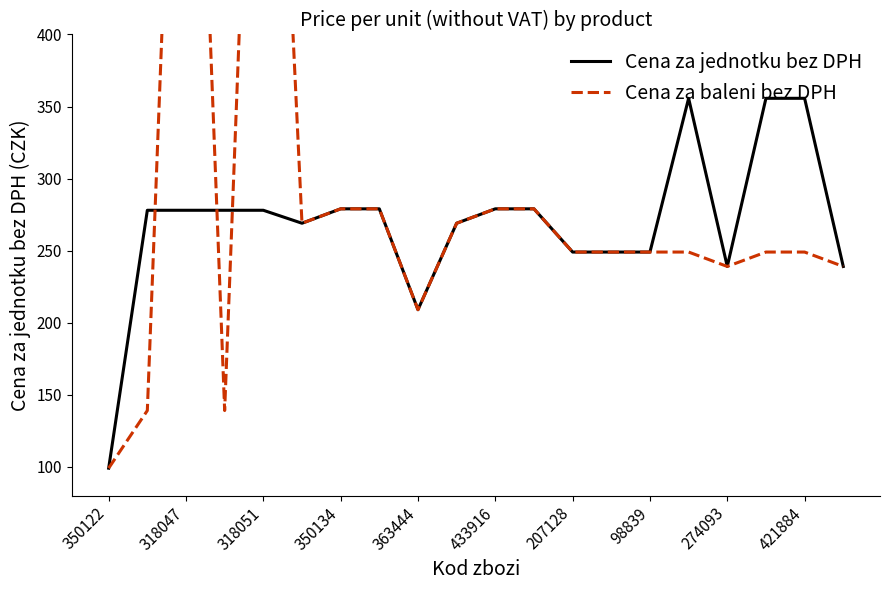

Which category has the lowest value in the Cena za baleni bez DPH series?

350122